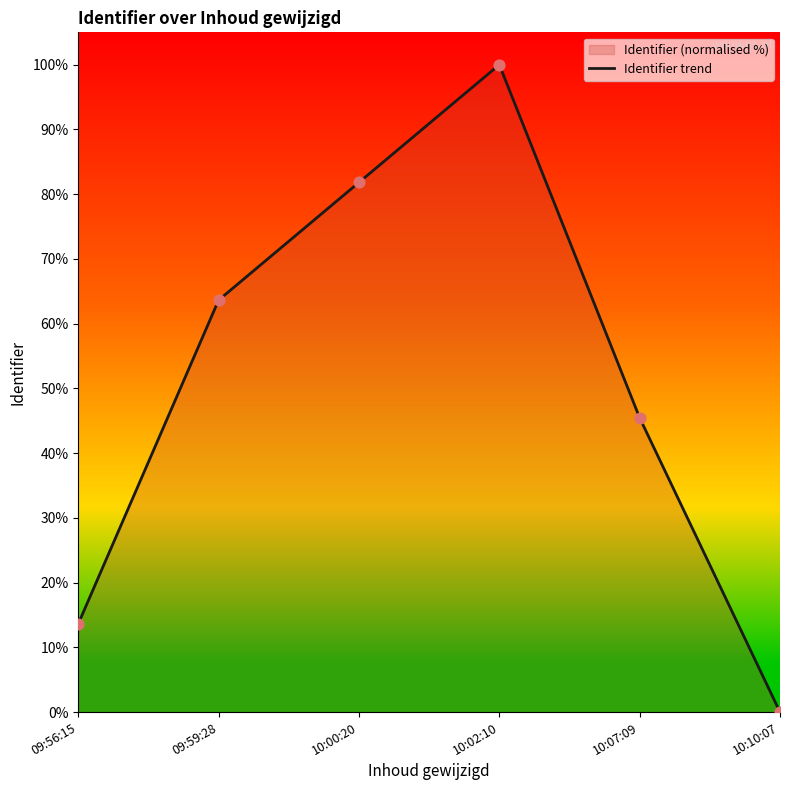

Between 09:59:28 and 10:00:20, which is larger?

10:00:20